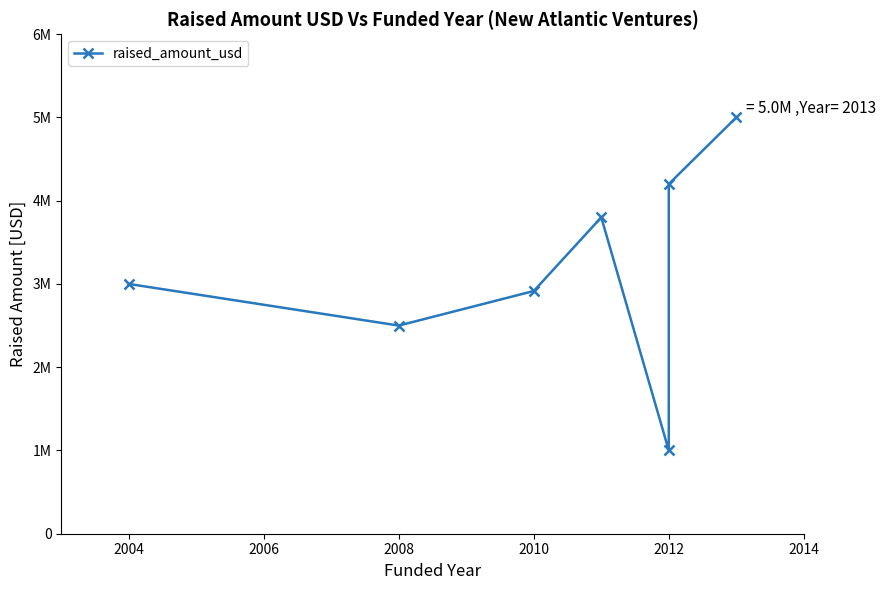

The value at 2004 is 1181549. True or false?

False